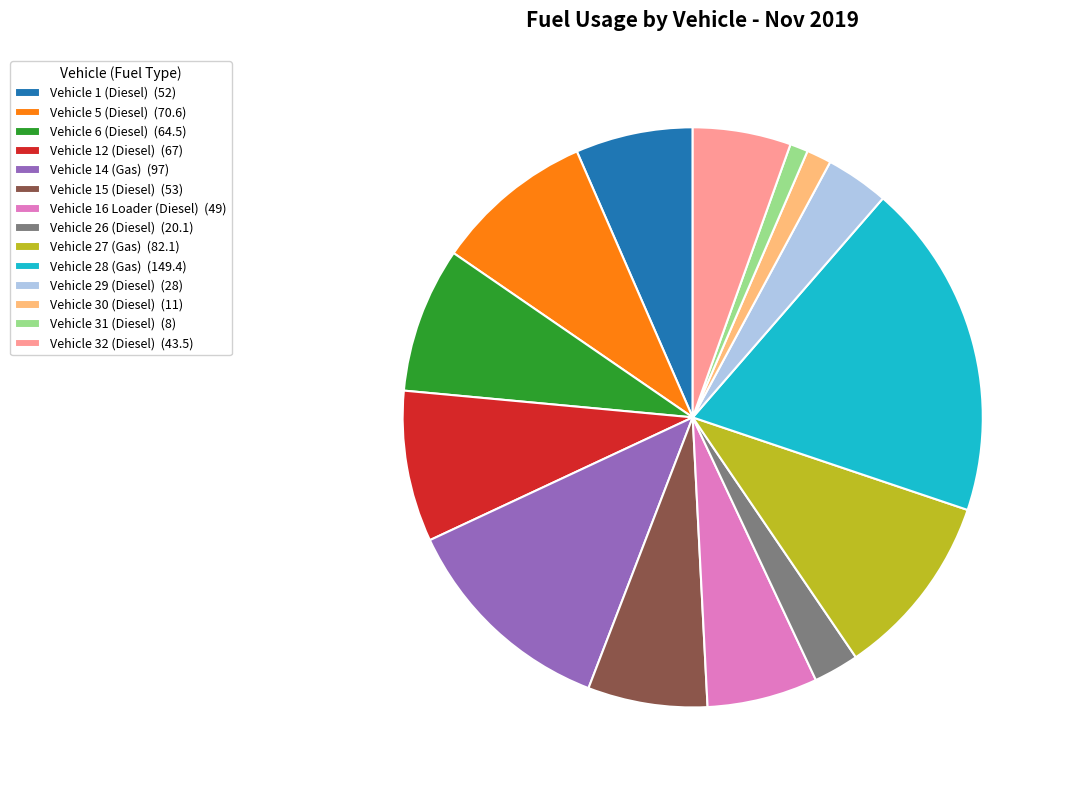

How many segments does this pie chart have?

14